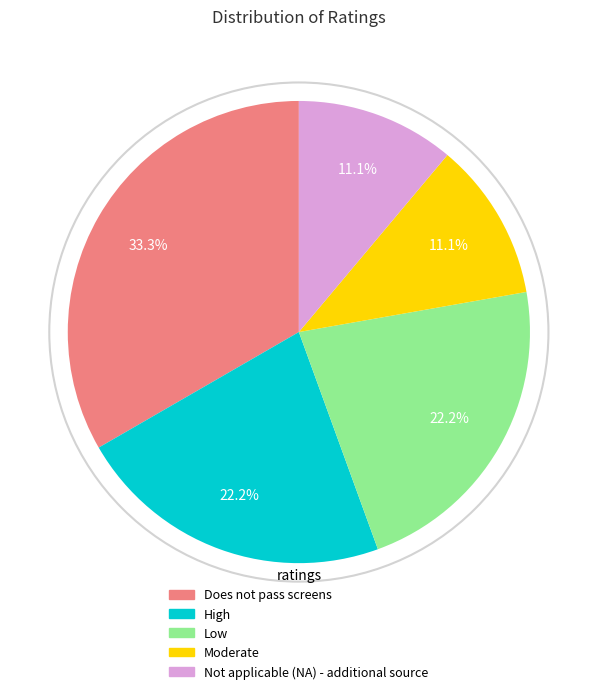

What is the largest slice in the pie chart?

Does not pass screens